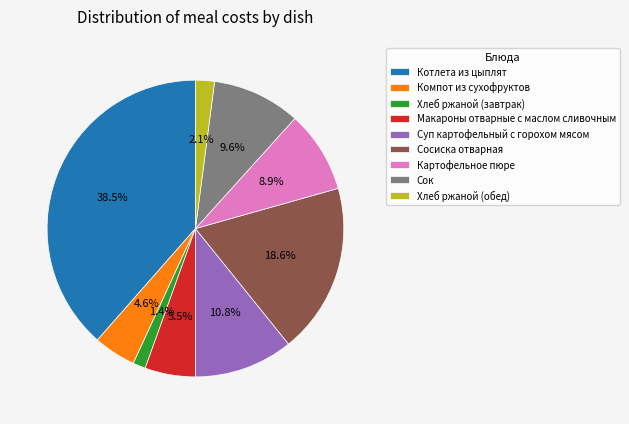

Count the number of slices in the pie.

9